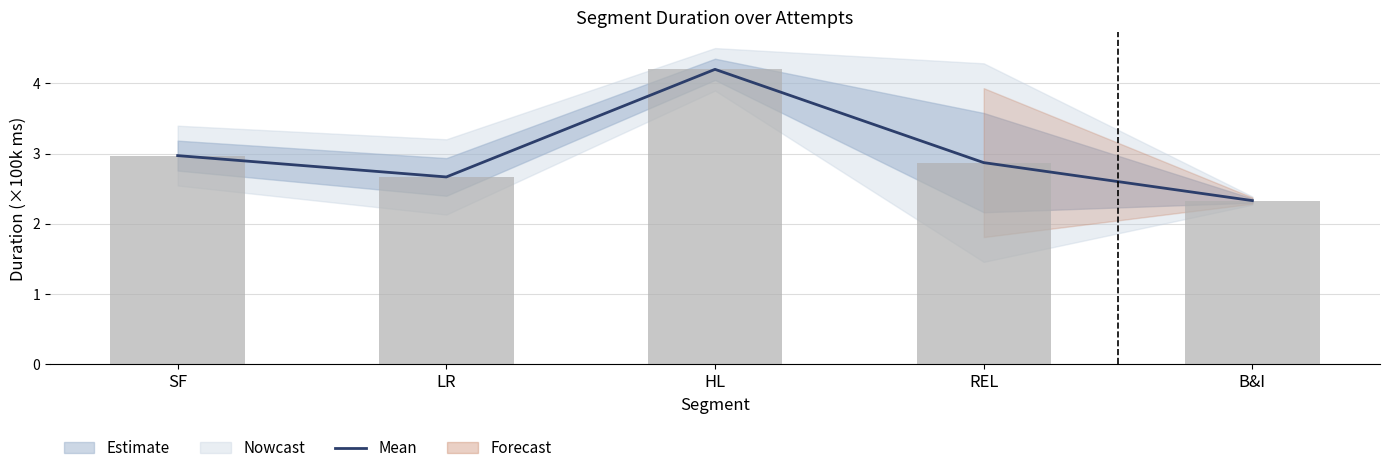

What is the highest value of the Observed series?

4.2